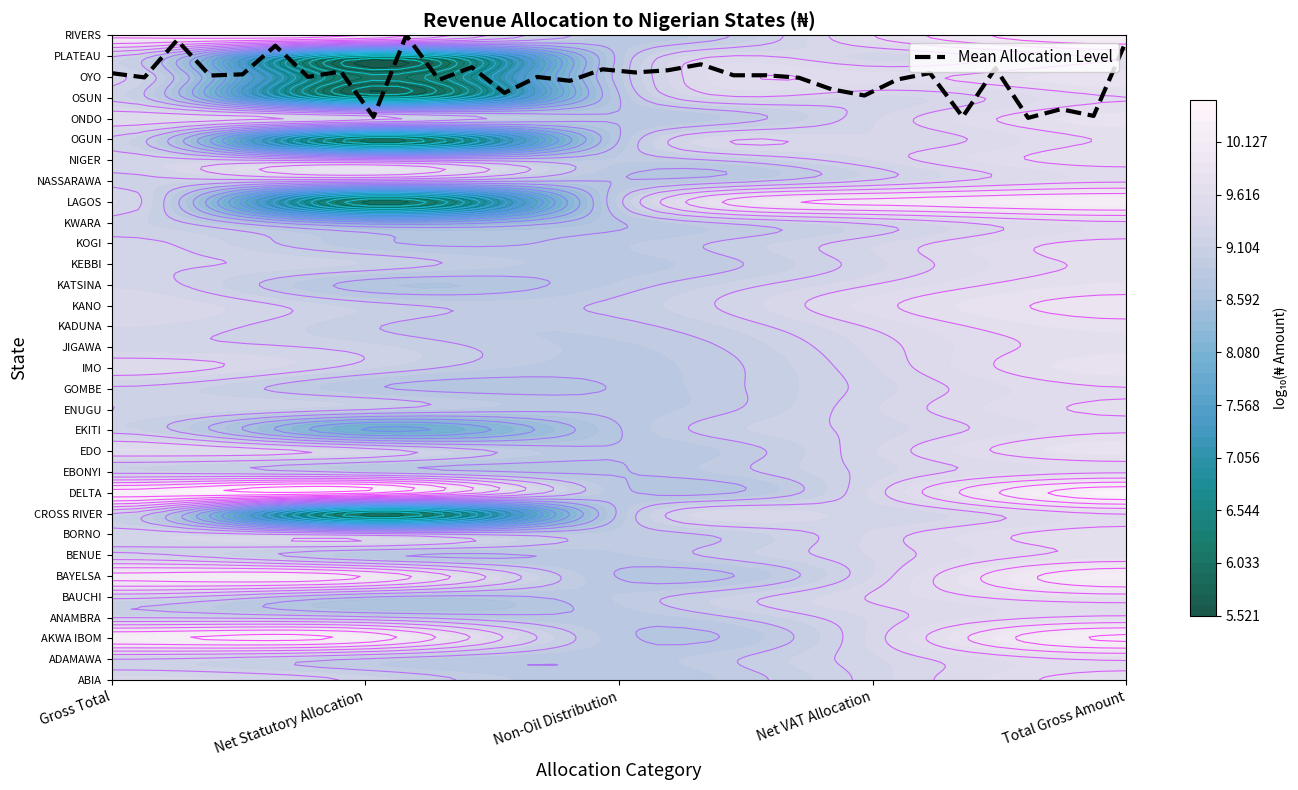

True or false: the data shows 45.2 at 24.

False